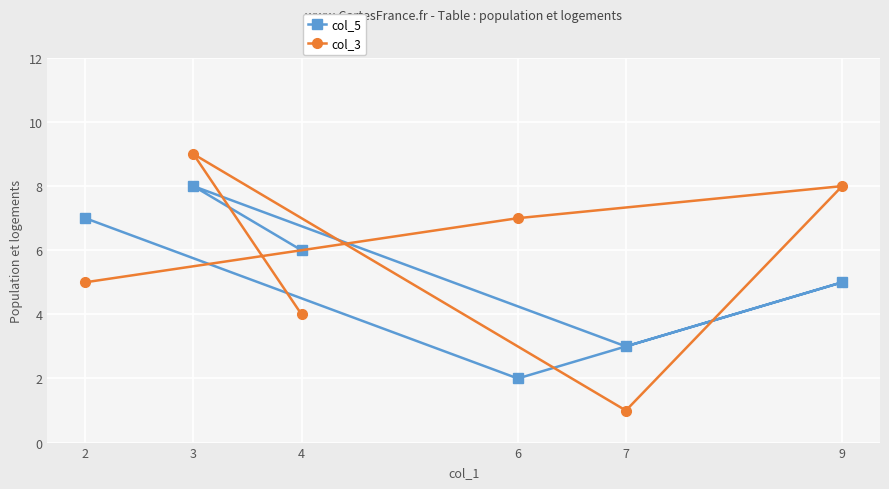

What is the minimum value shown in the chart?

1